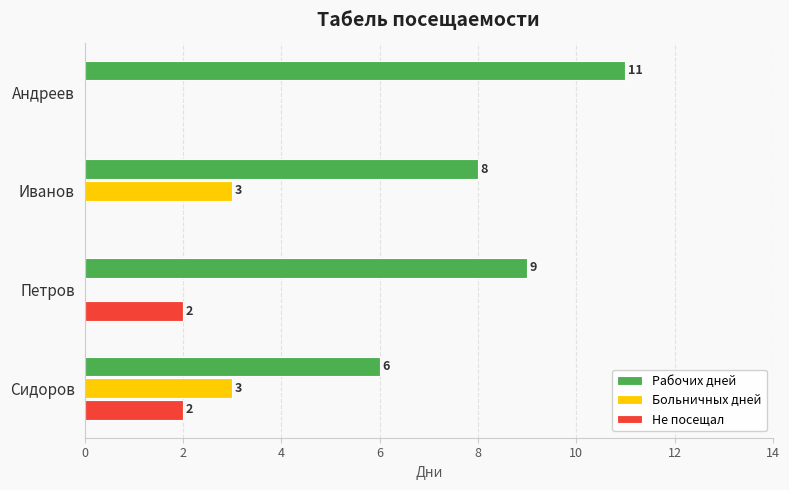

Is the value of Не посещал at Сидоров greater than the value of Больничных дней at Сидоров?

No